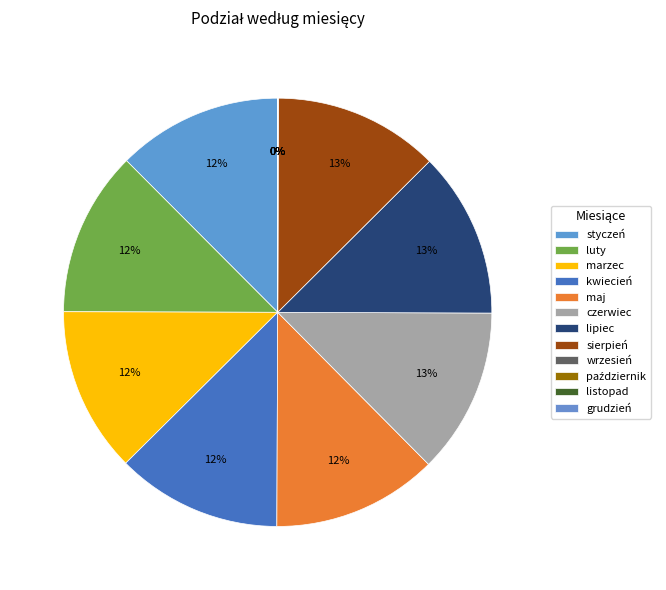

What portion of the pie excludes czerwiec?

87.5%